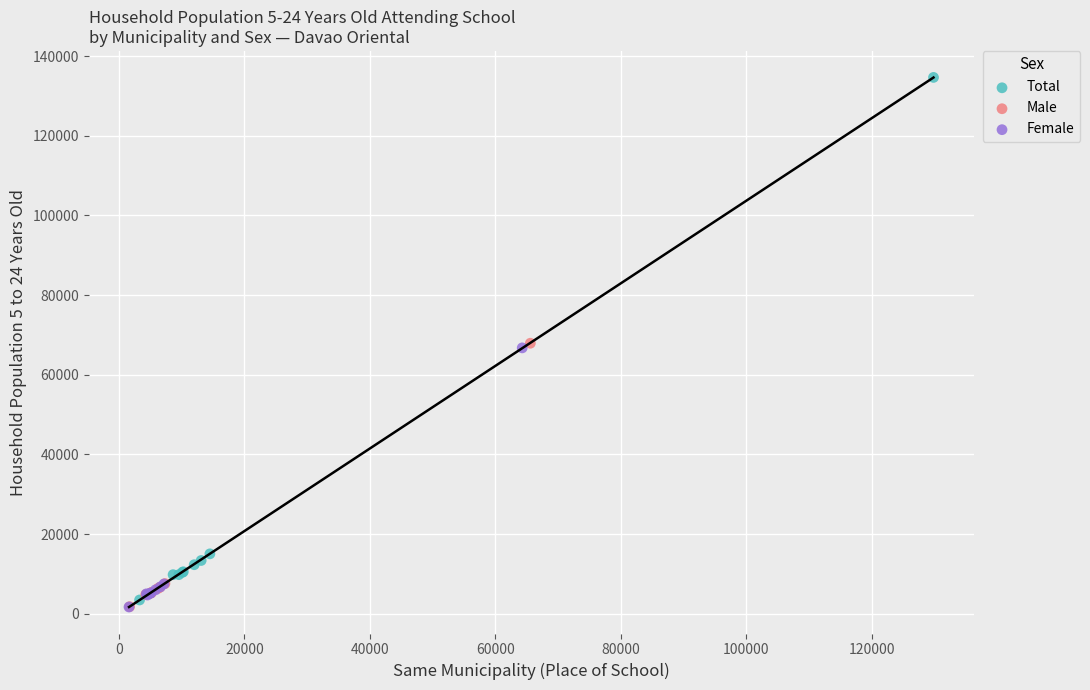

Which series has the widest spread of Y values?

Total